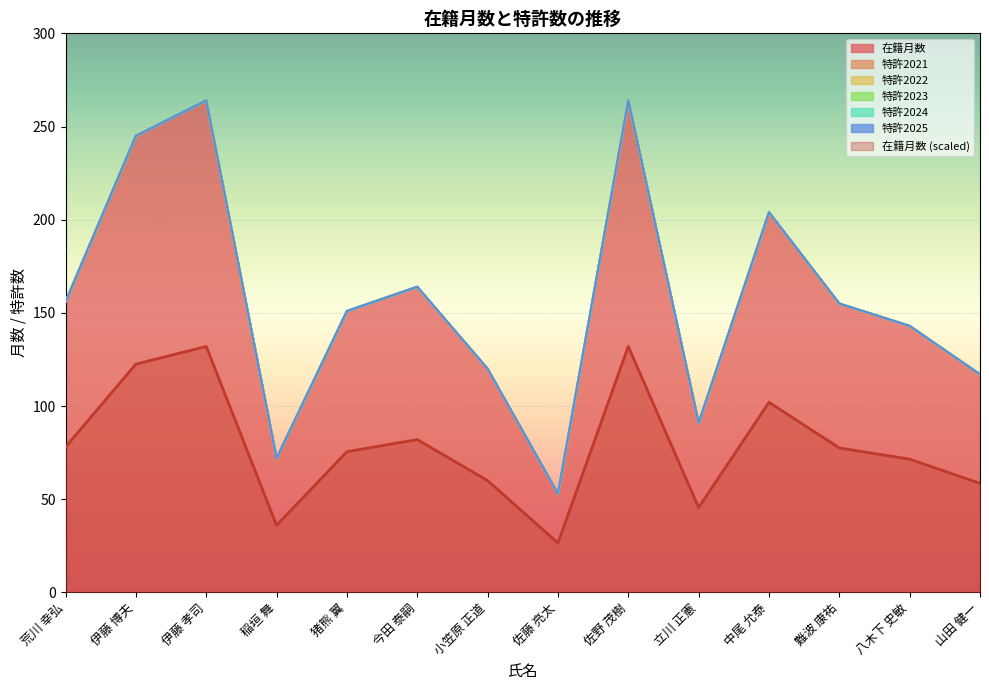

True or false: 特許2022 has more than 1 points higher than both neighbors.

False